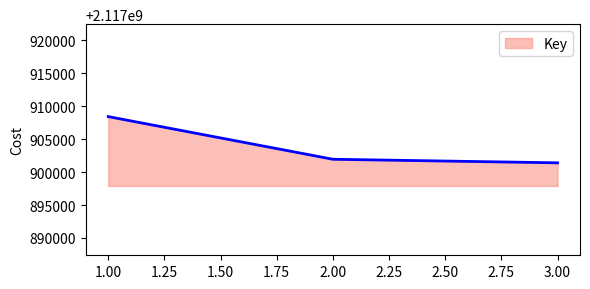

Is it true that the value at 2.00 is 1110752632?

False